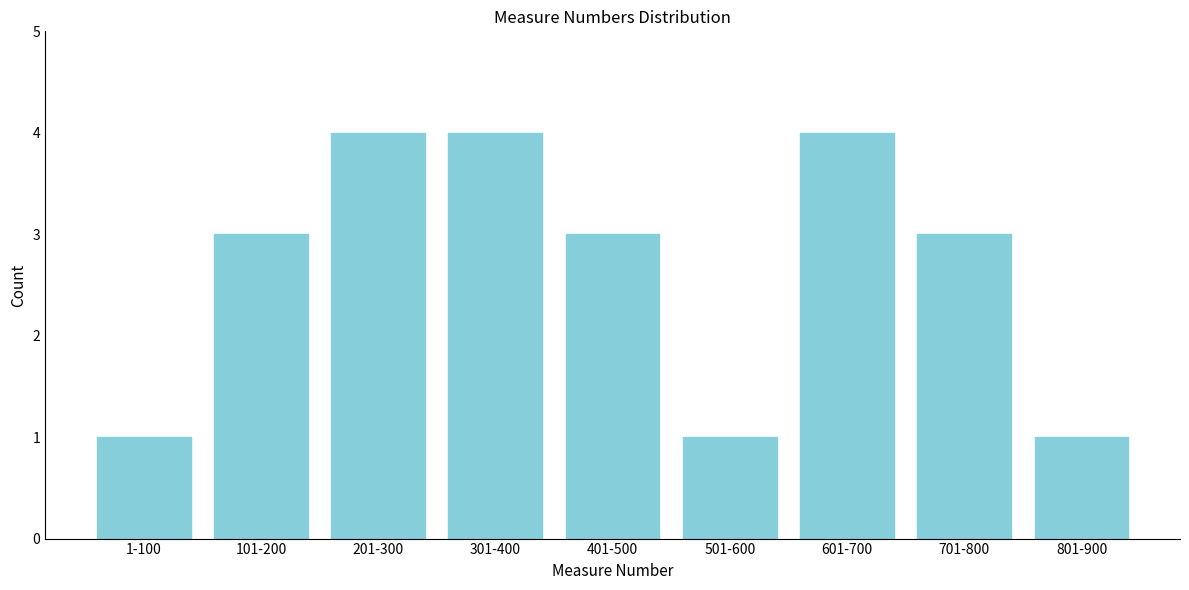

Reading left to right, what are all the values shown in this chart?

1-100=1	101-200=3	201-300=4	301-400=4	401-500=3	501-600=1	601-700=4	701-800=3	801-900=1